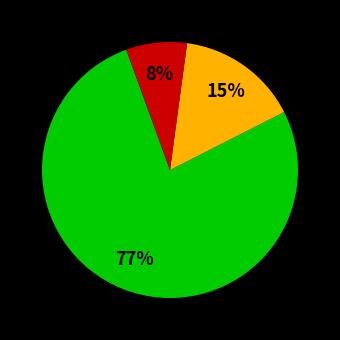

To the nearest percent, what is the average slice percentage?

33%